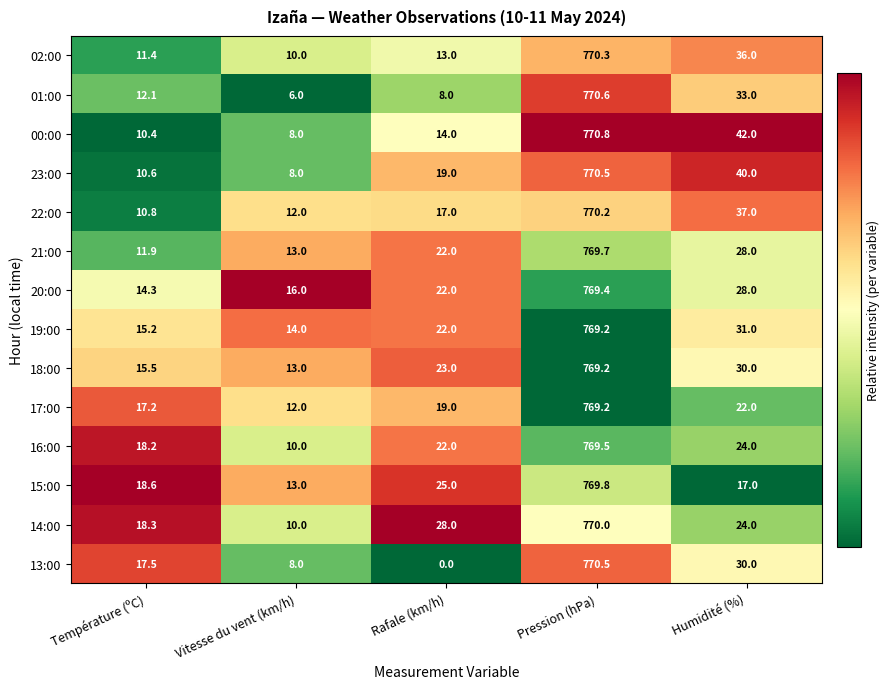

What is the approximate value of 18:00 at Température (ºC)?

15.5